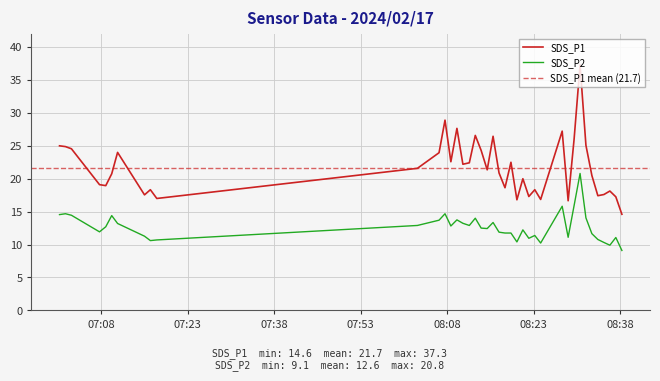

What is the maximum value for SDS_P2?

20.8